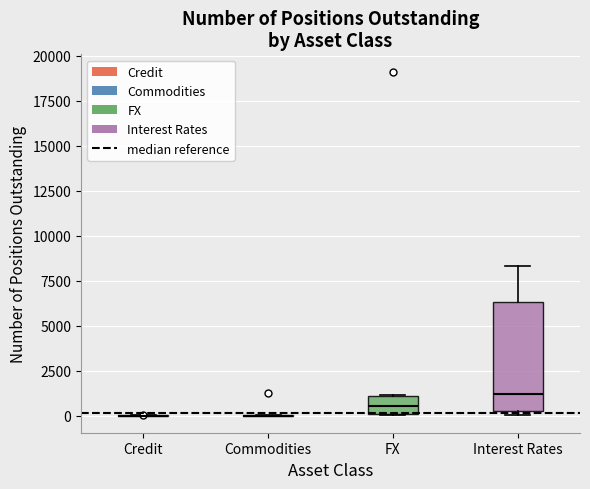

Which box is the tallest, from its lower edge to its upper edge?

Interest Rates